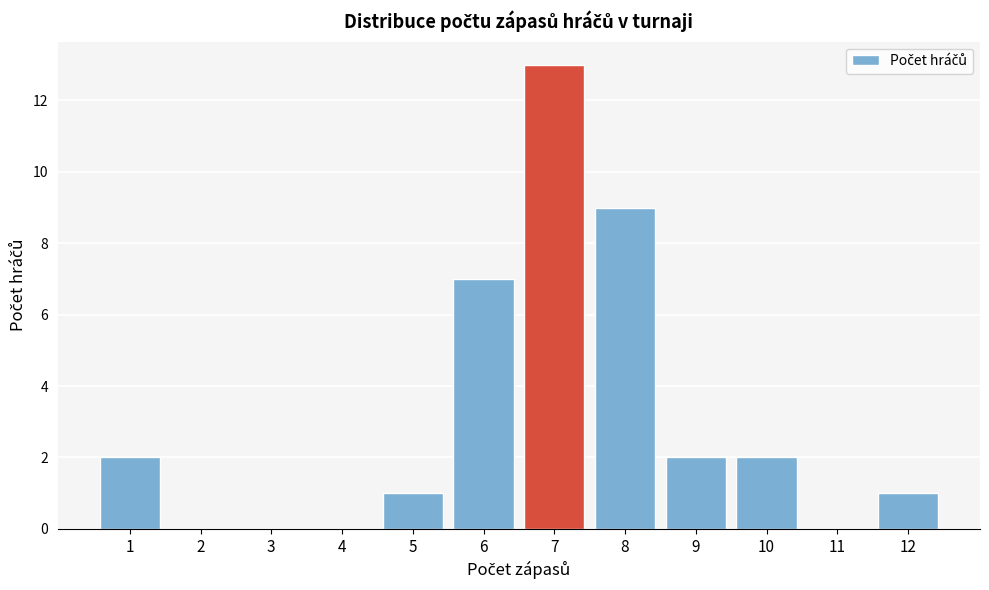

Reading left to right, list all the values displayed in this chart.

1=2	2=0	3=0	4=0	5=1	6=7	7=13	8=9	9=2	10=2	11=0	12=1